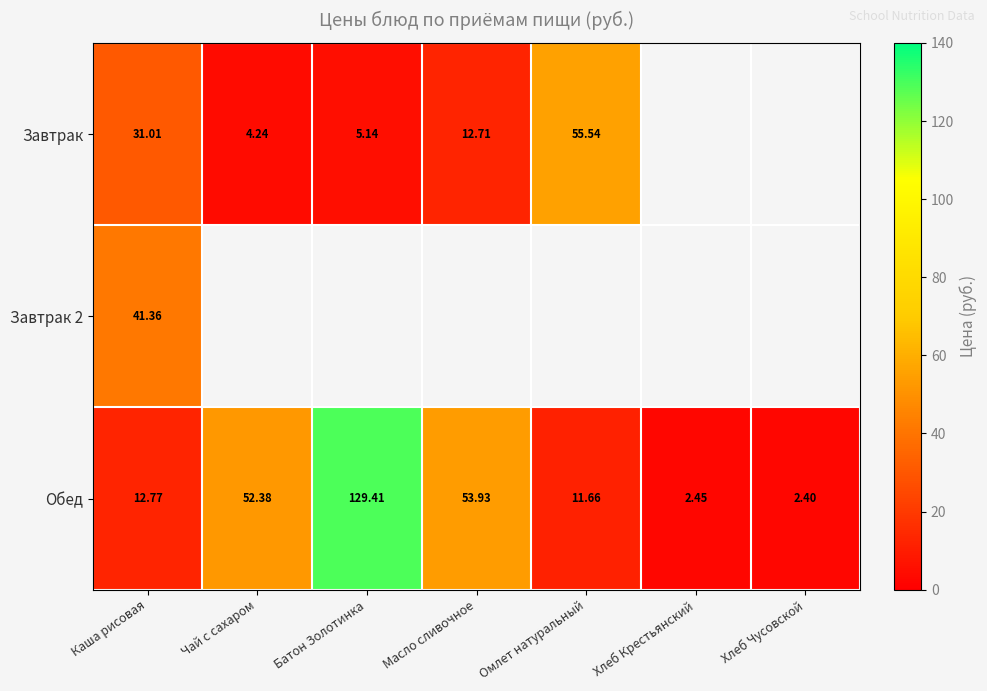

Is the value of Завтрак at Каша рисовая greater than the value of Обед at Чай с сахаром?

No